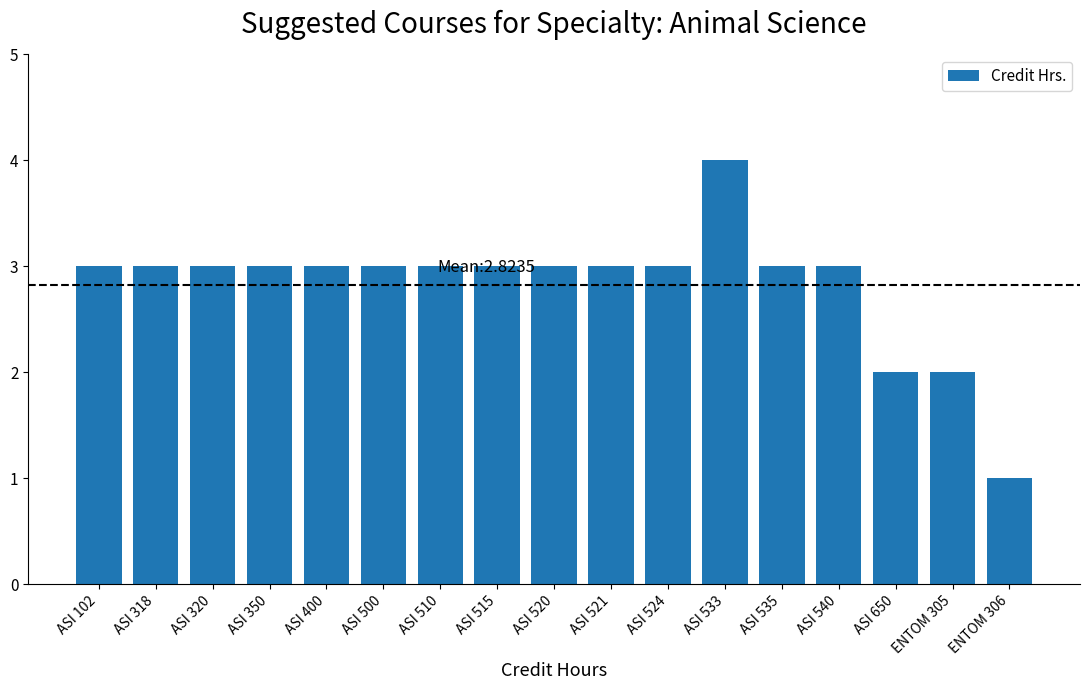

Is it true that the value at ASI 650 is 3?

False